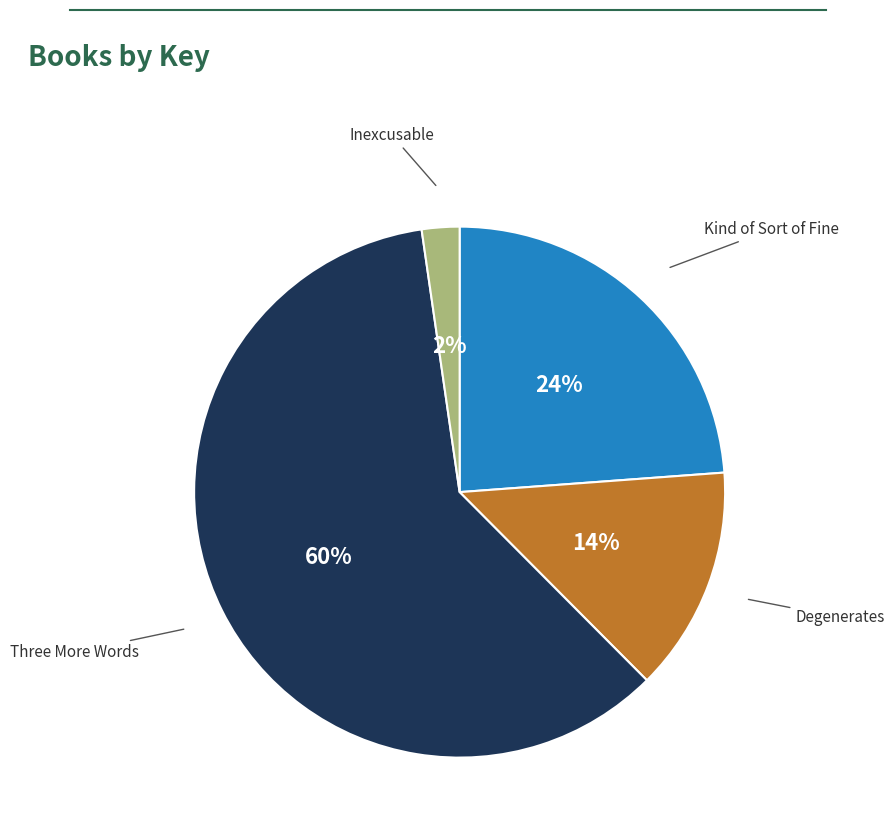

To the nearest percent, what is the difference between the largest and smallest slice percentages?

58%